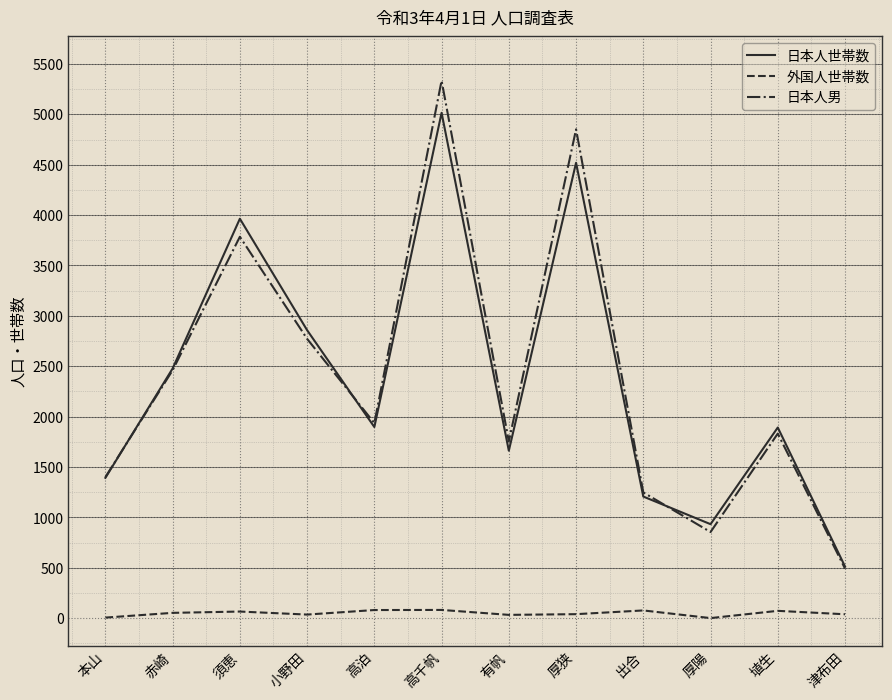

What is the greatest value displayed?

5334